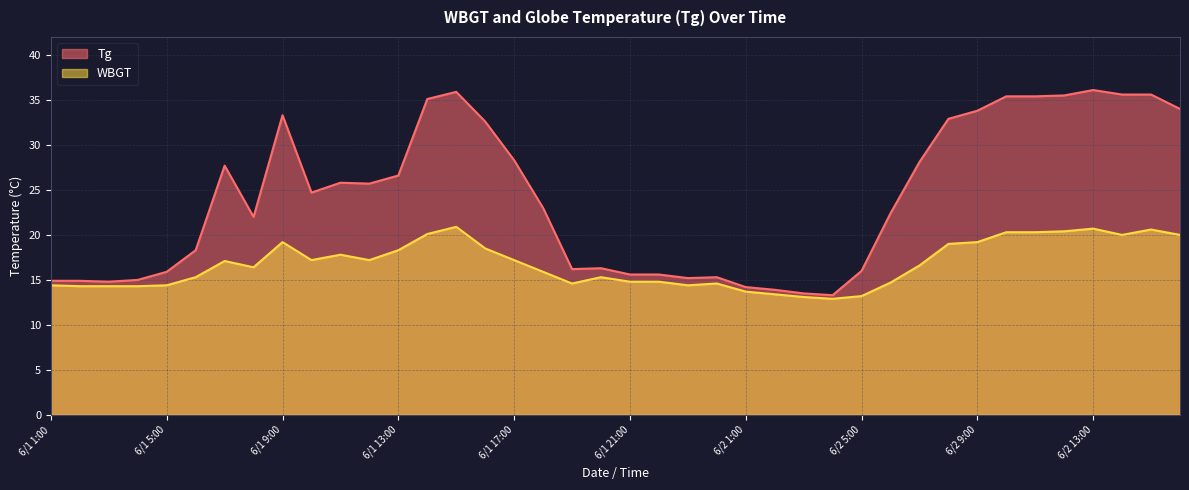

Count the number of categories in the chart.

40